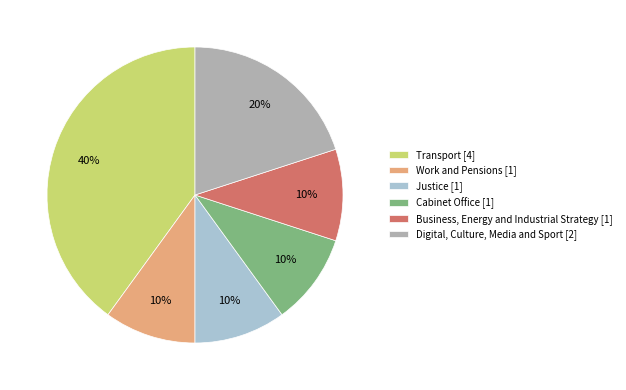

Is it true that Digital, Culture, Media and Sport is 7% of the pie?

False